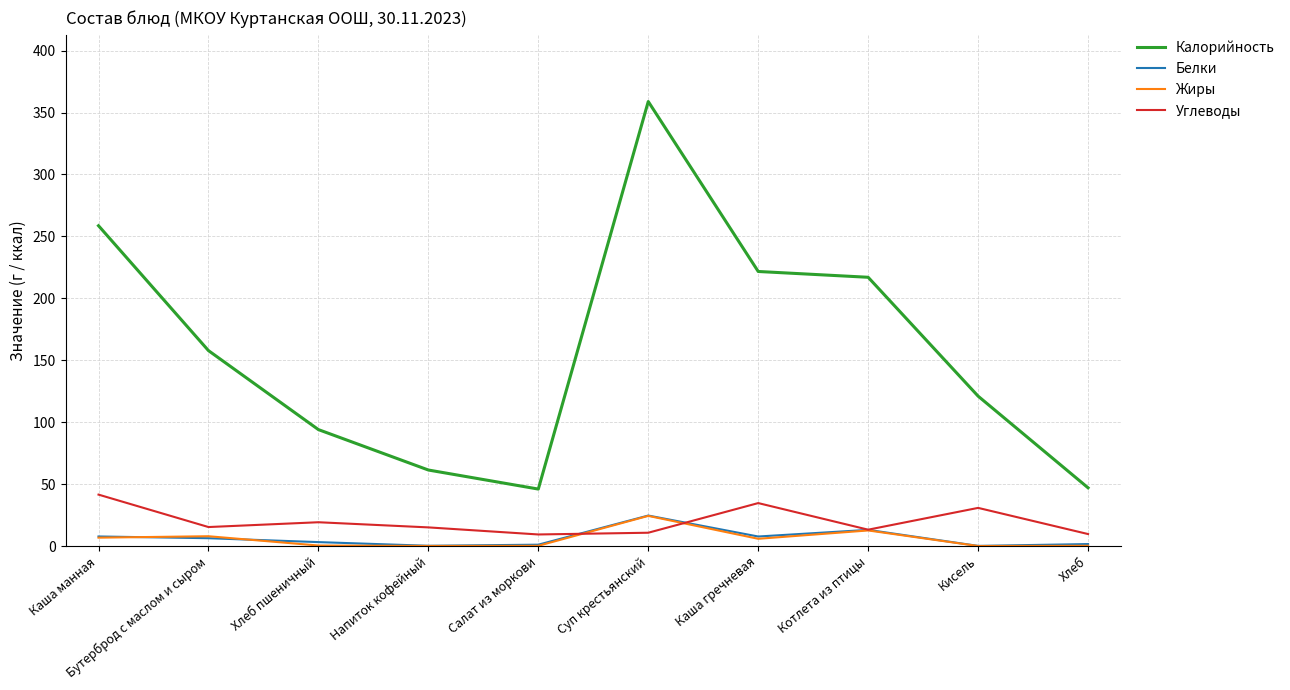

What is the difference between the highest and lowest values at Напиток кофейный?

61.3